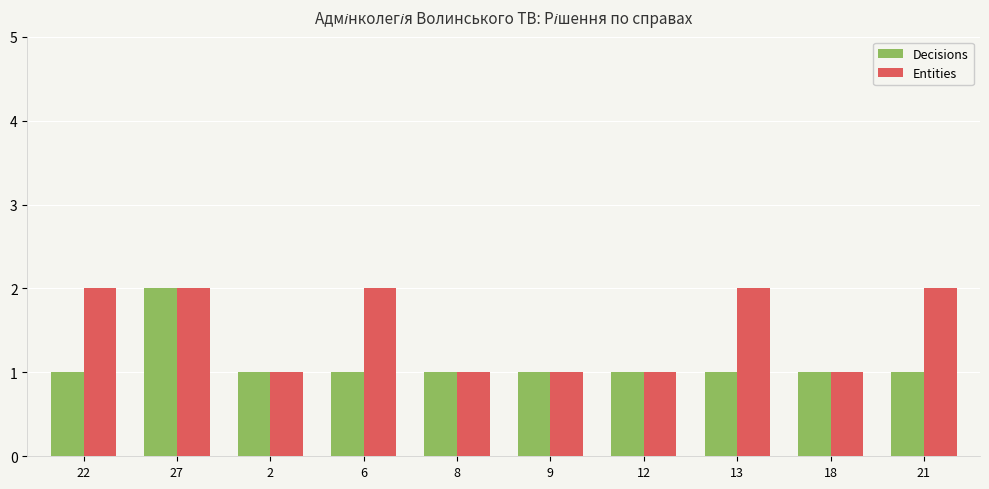

Rank the series by their average value, from lowest to highest.

Decisions, Entities